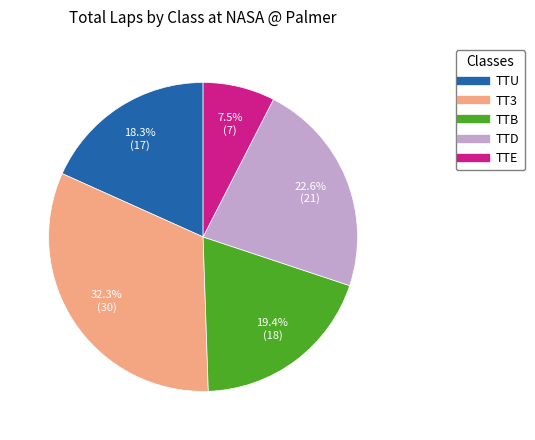

To the nearest percent, what is the average slice percentage?

20%